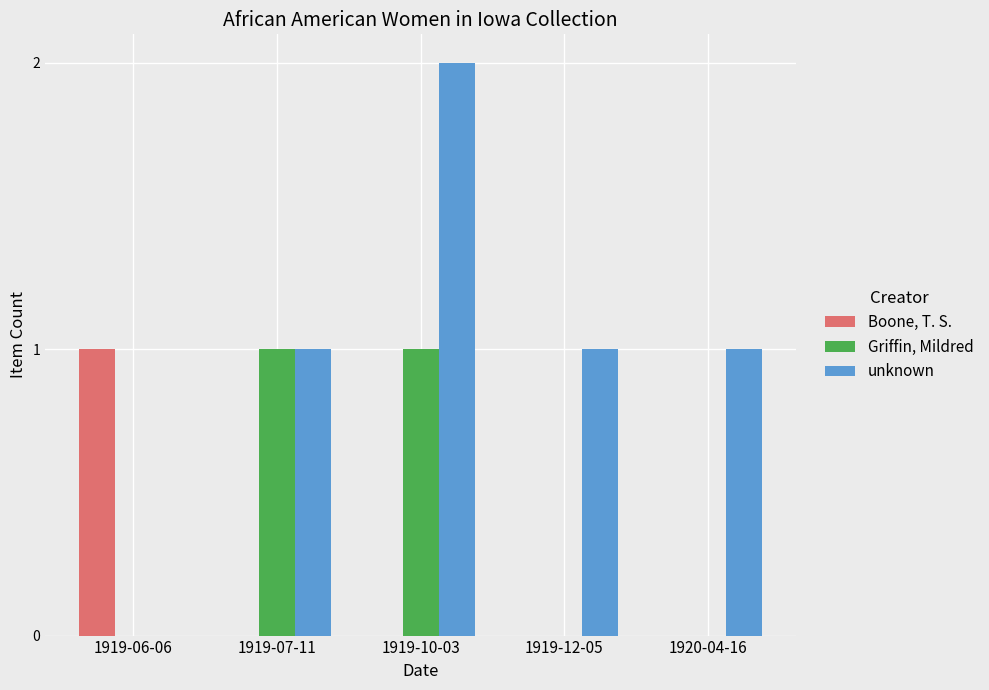

Which series changed the most between 1919-06-06 and 1919-10-03?

unknown